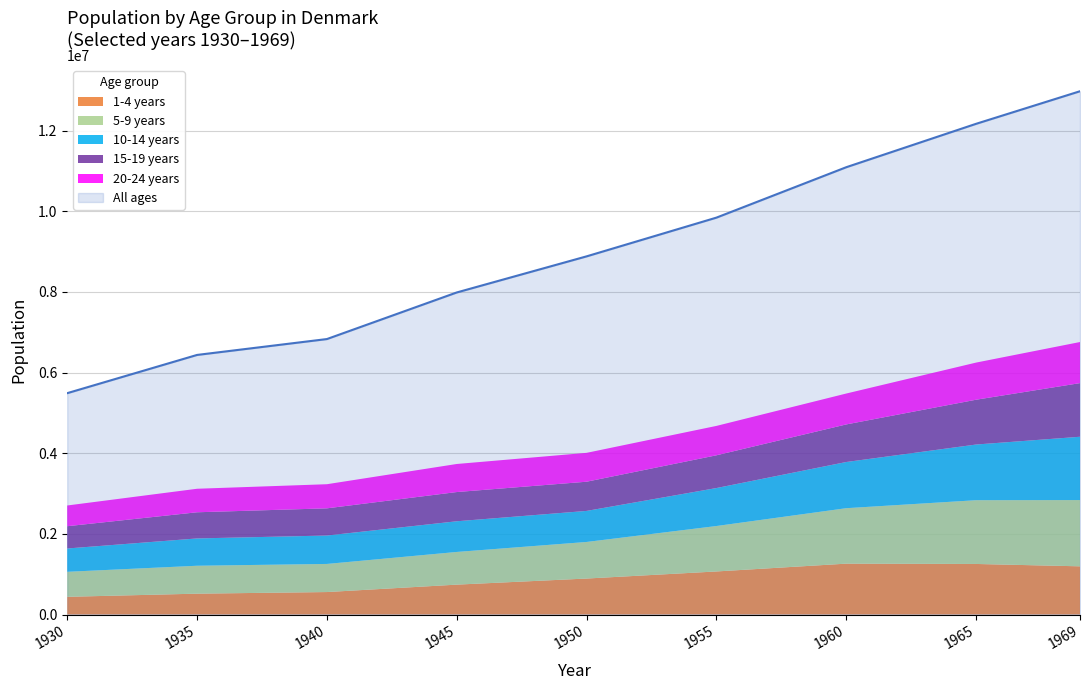

What is the difference between the highest and lowest values at 1940?

6273884